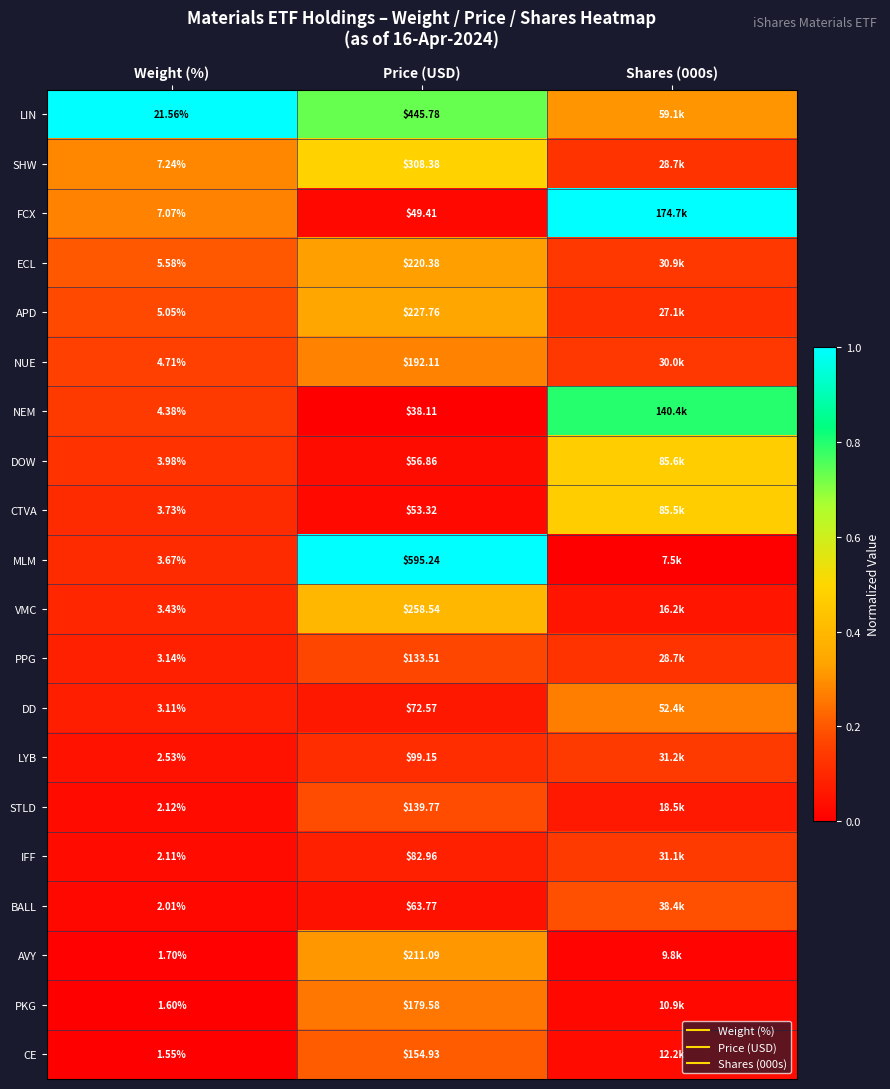

Which has a higher value, Shares (000s) or Weight (%)?

Weight (%)